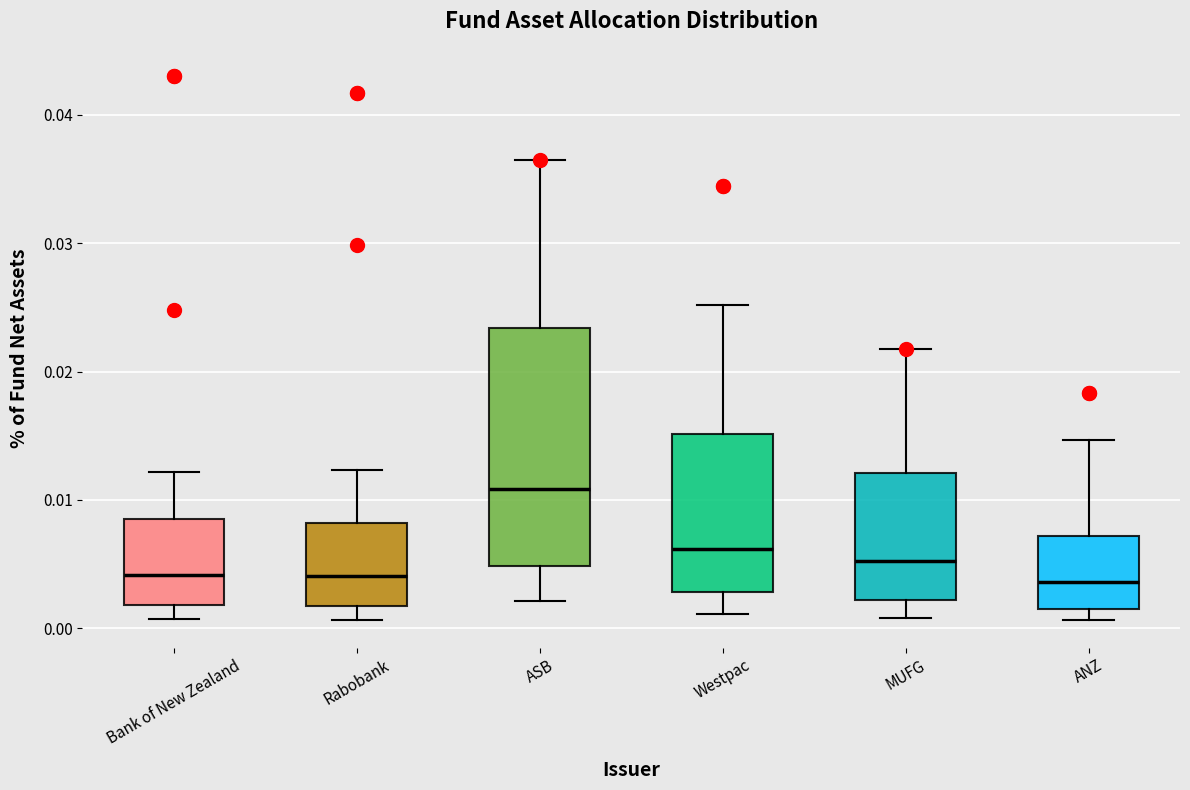

Reading left to right, read every box against the y-axis: the position of its median line, the range the box covers, and the ends of its whiskers. The values are not printed on the chart, so give them approximately, as read against the axis.

Bank of New Zealand: median 0.004, box 0.002 to 0.009, whiskers 0.001 to 0.012
Rabobank: median 0.004, box 0.002 to 0.008, whiskers 0.001 to 0.012
ASB: median 0.011, box 0.005 to 0.023, whiskers 0.002 to 0.037
Westpac: median 0.006, box 0.003 to 0.015, whiskers 0.001 to 0.025
MUFG: median 0.005, box 0.002 to 0.012, whiskers 0.001 to 0.022
ANZ: median 0.004, box 0.002 to 0.007, whiskers 0.001 to 0.015